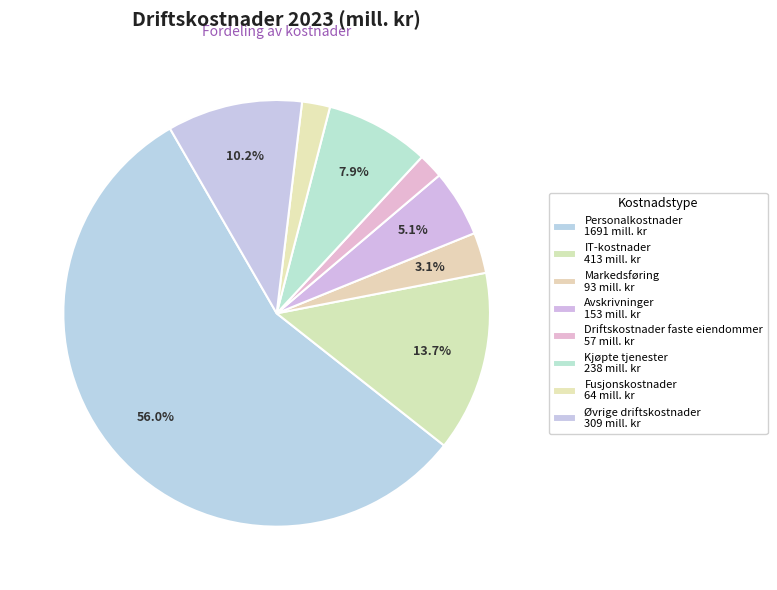

Is it true that Fusjonskostnader is 11% of the pie?

False